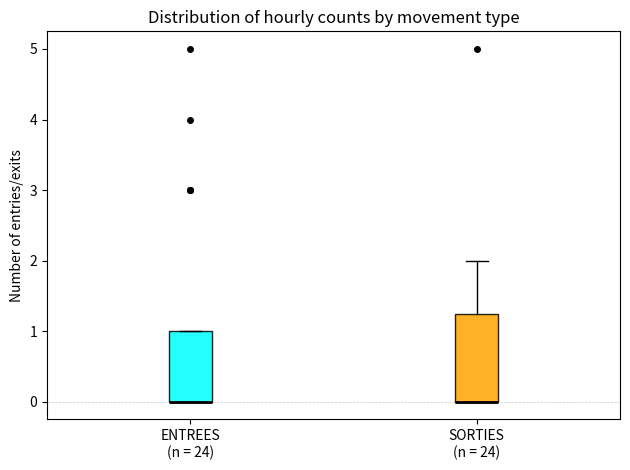

Comparing the boxes themselves (not the whiskers), which one is the tallest?

SORTIES (n = 24)